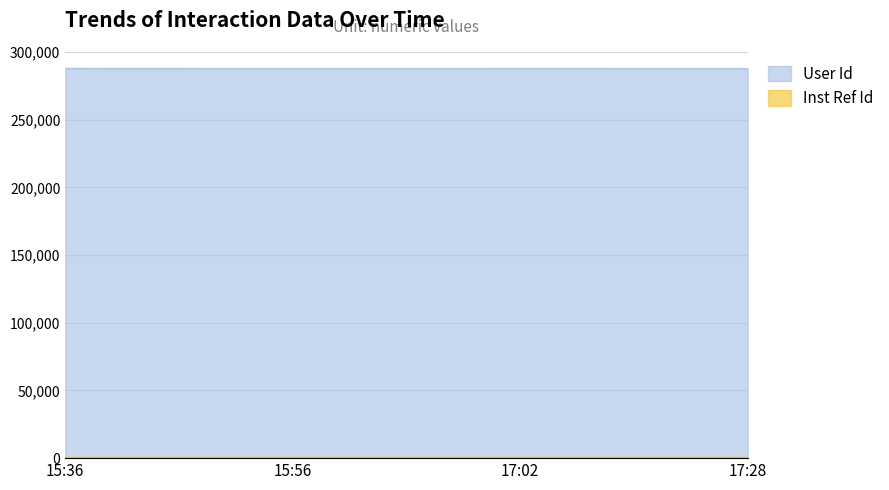

True or false: User Id has more than 1 interior local peaks.

False